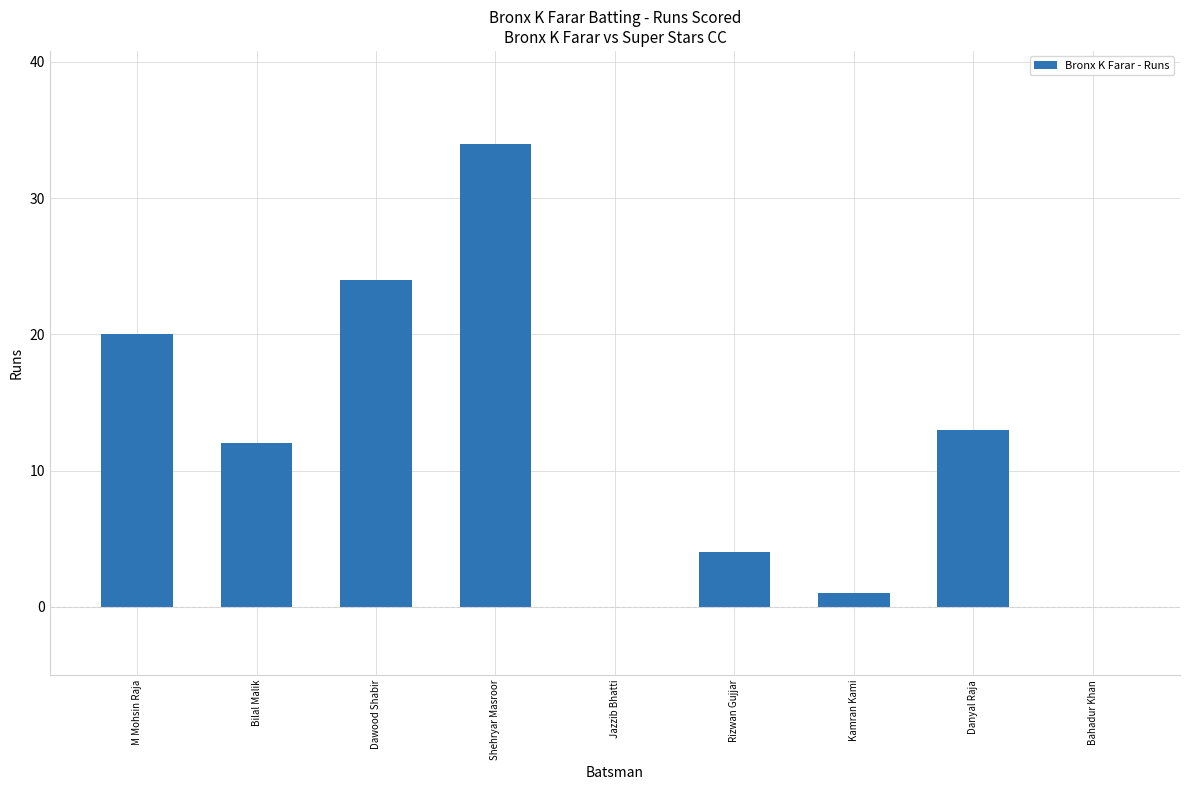

Which has a higher value, Kamran Kami or Shehryar Masroor?

Shehryar Masroor